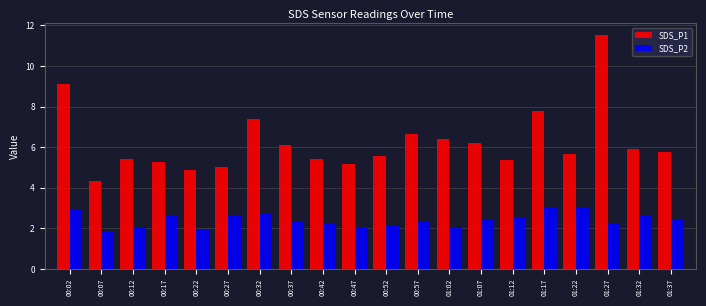

What is the label of the 20th bar from the right?

00:02